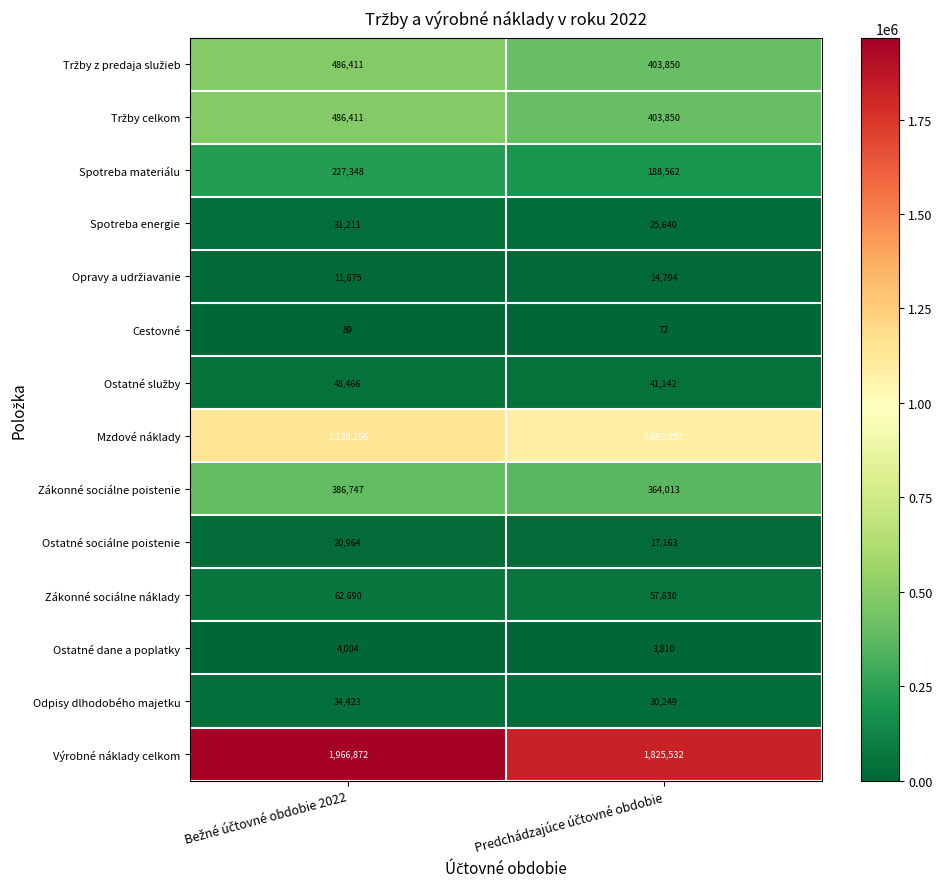

Which series has the widest spread of values?

Výrobné náklady celkom